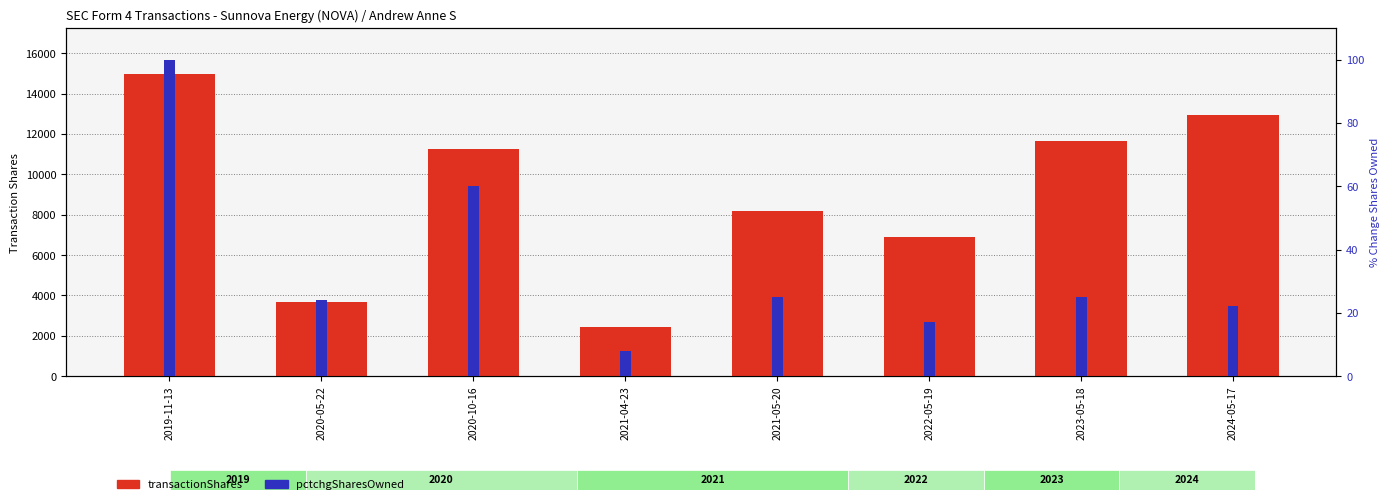

What is the label of the 5th bar from the left?

2021-05-20